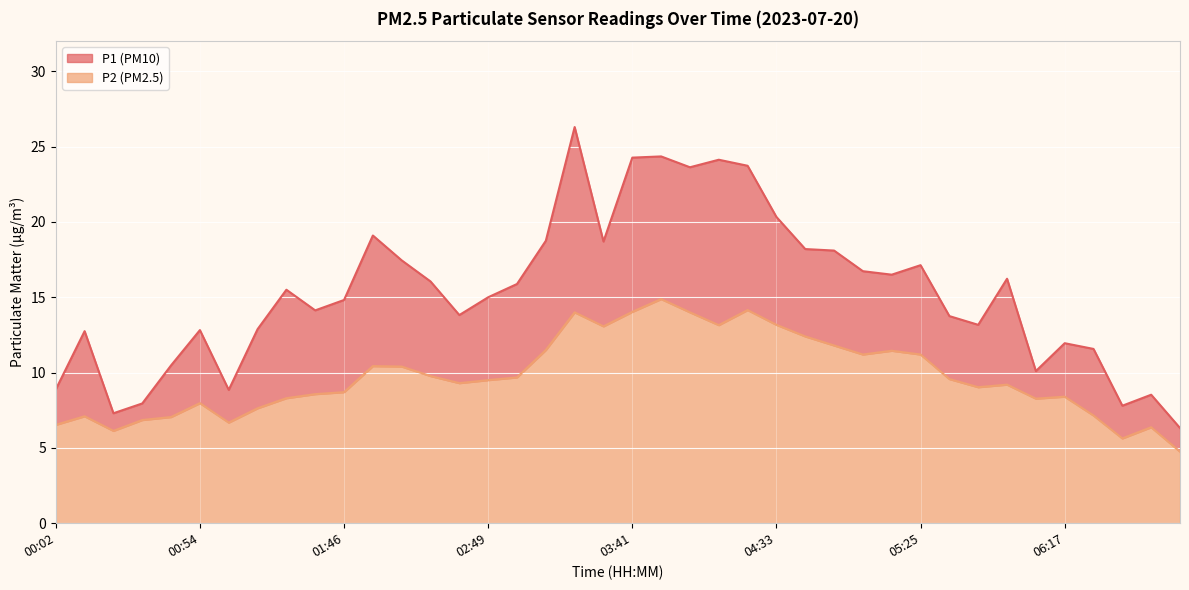

What is the spread (max minus min) of values at 00:44?

3.4